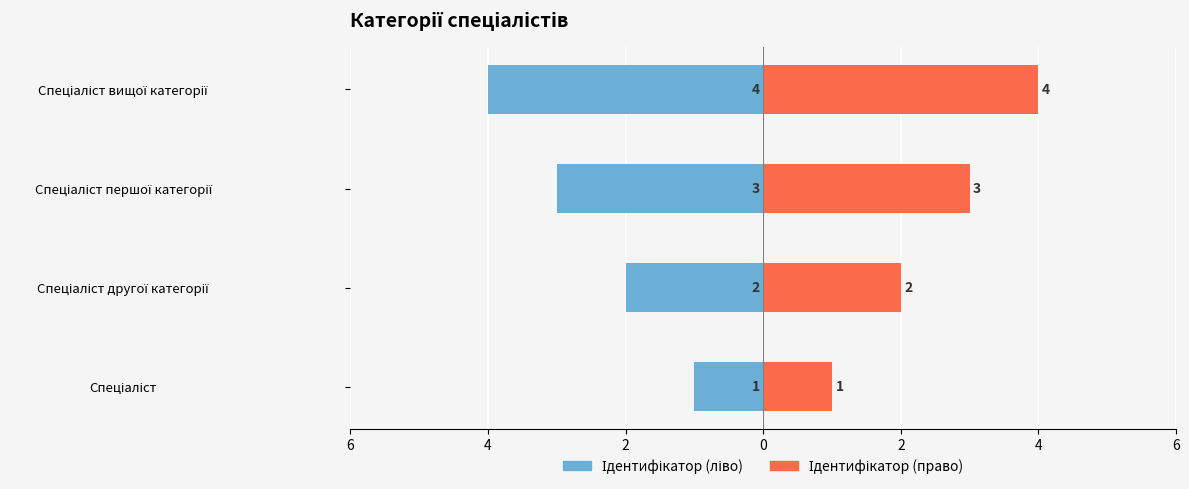

At 0, list the series in order from largest to smallest.

Ідентифікатор (право), Ідентифікатор (ліво)